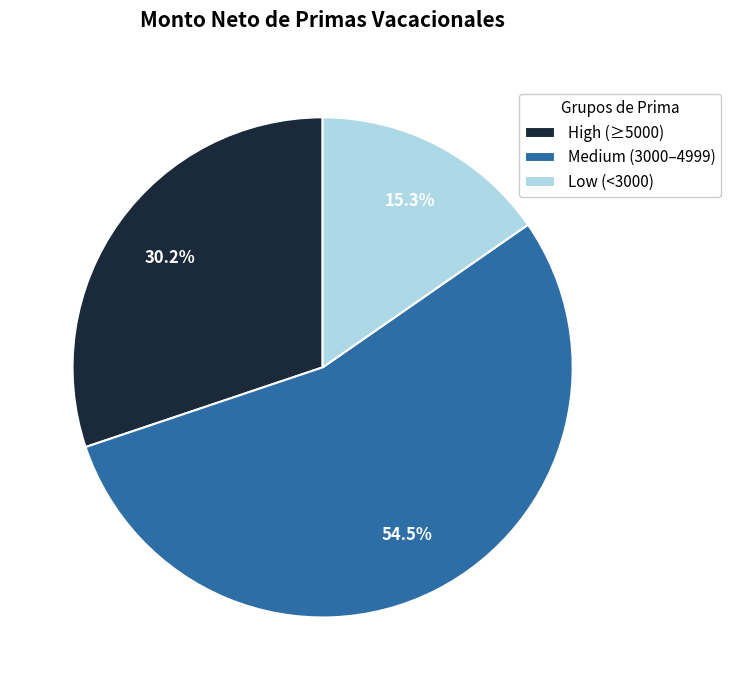

What is the largest slice in the pie chart?

Medium (3000–4999)